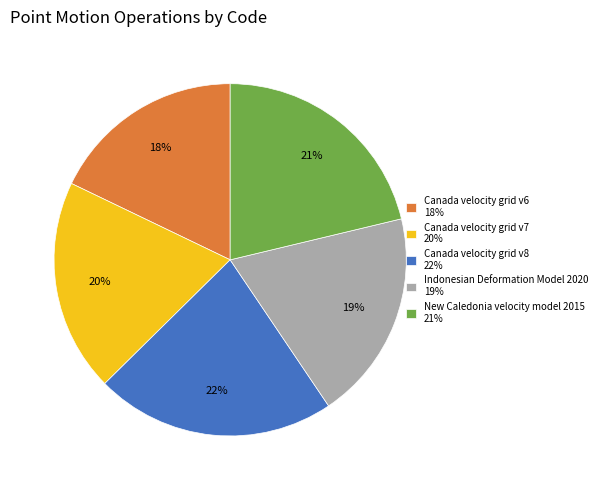

Does any single category account for the majority?

No